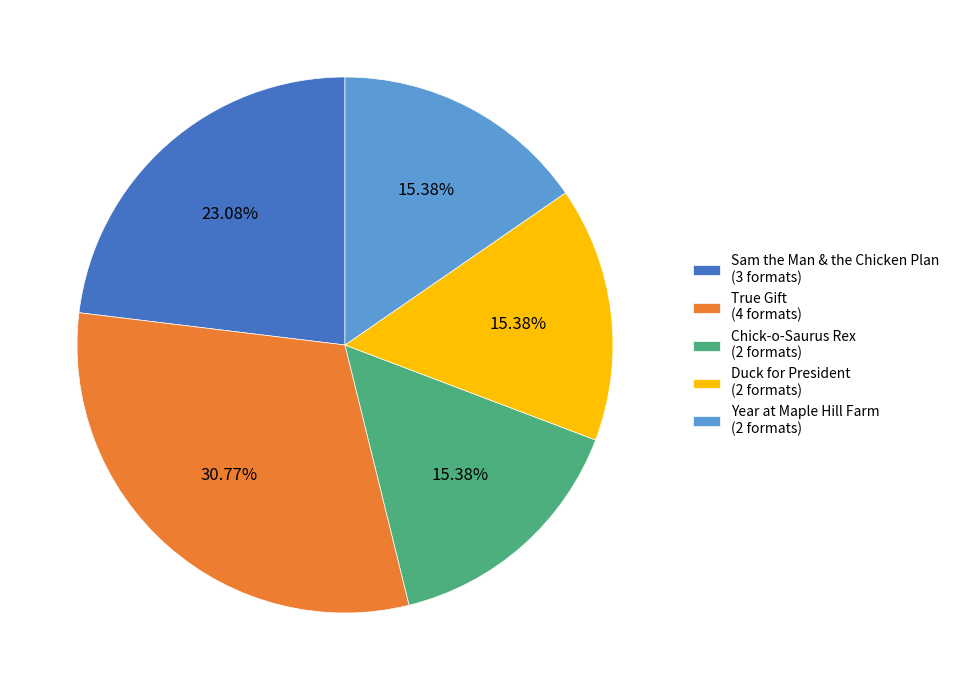

Is the sum of Chick-o-Saurus Rex (2 formats) and Year at Maple Hill Farm (2 formats) greater than half?

No